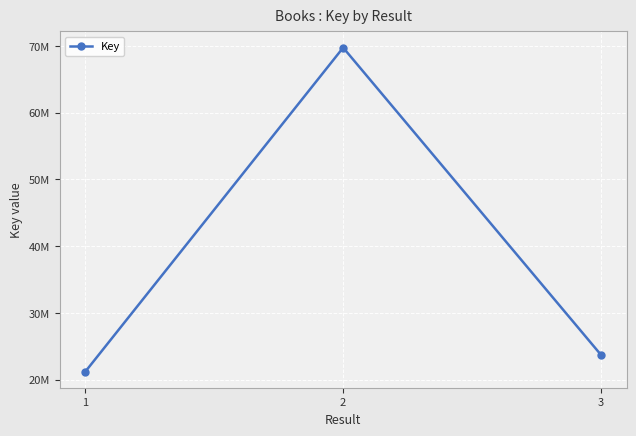

The value at 3 is 6651073. True or false?

False